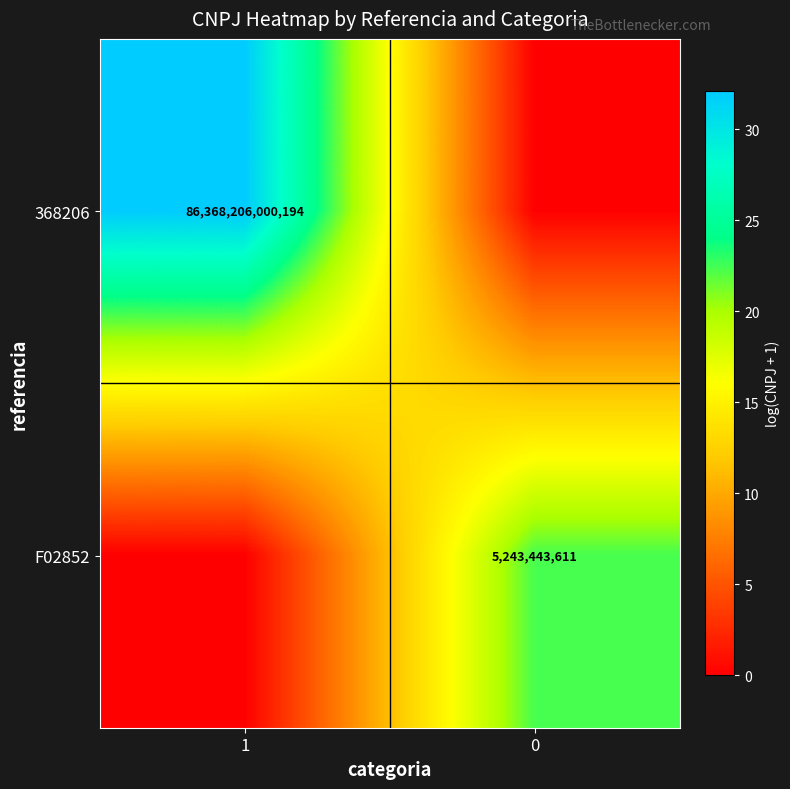

How many categories are shown in the chart?

2